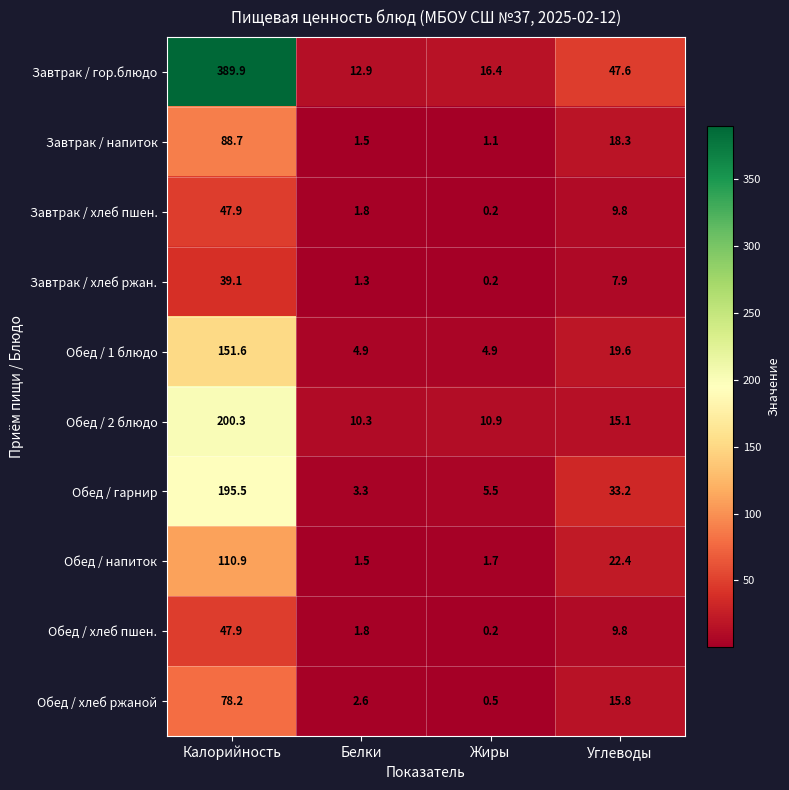

At which label does Обед / напиток first exceed 22?

Калорийность